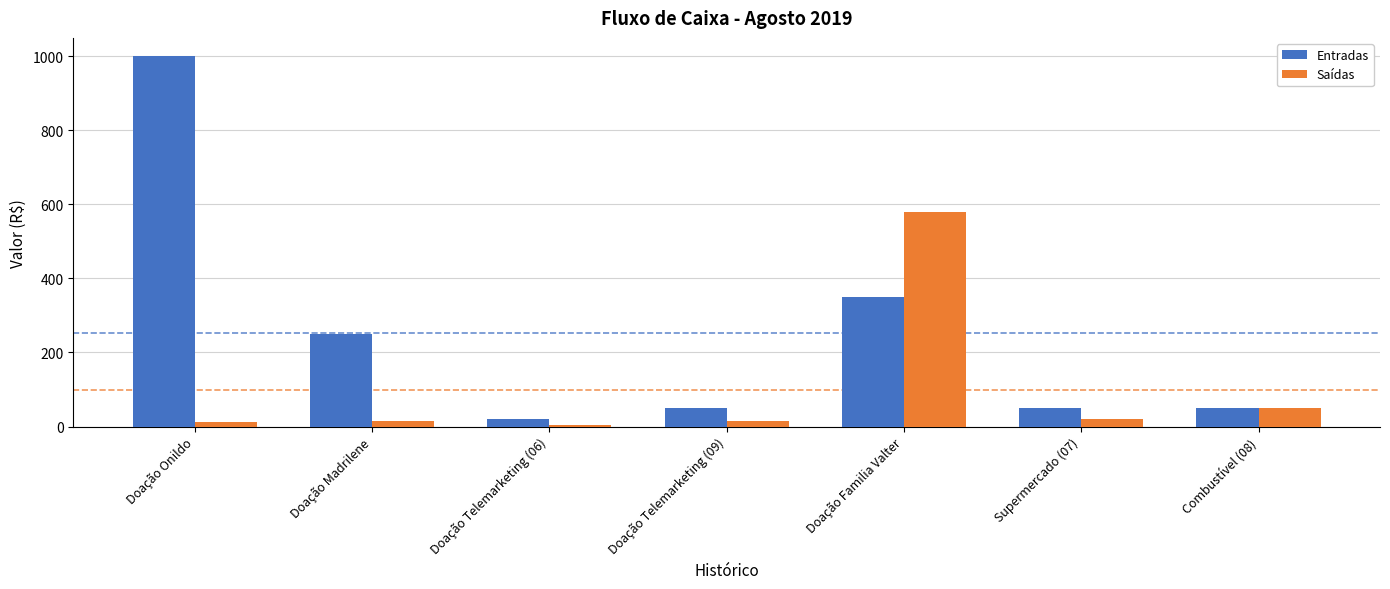

Which label corresponds to the largest value in the chart?

Doação Onildo